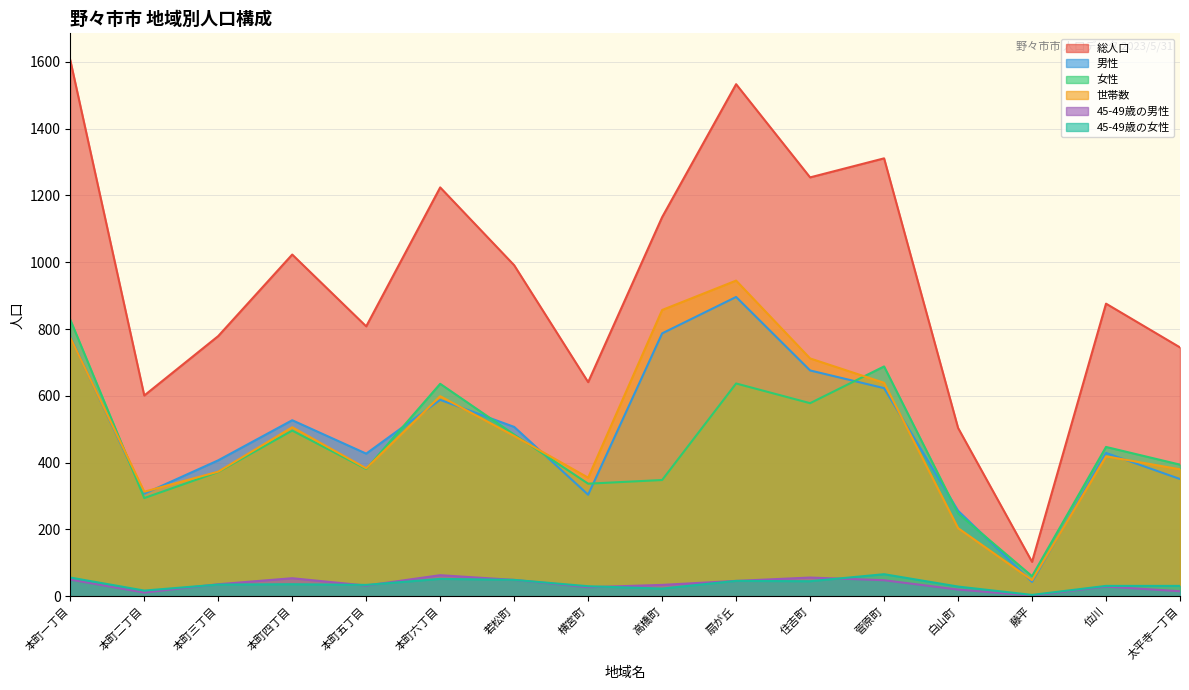

What is the total value across all series at 藤平?

260